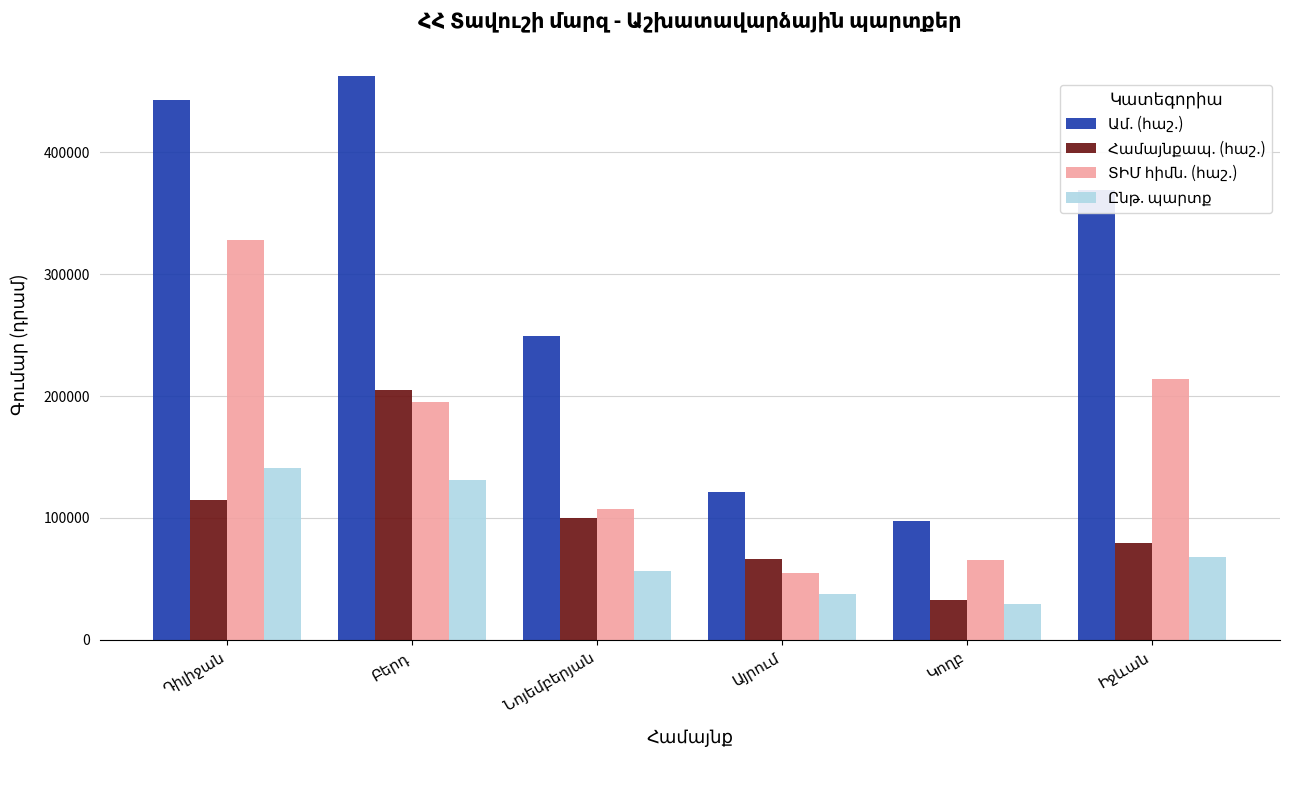

What is the minimum value shown in the chart?

29147.4